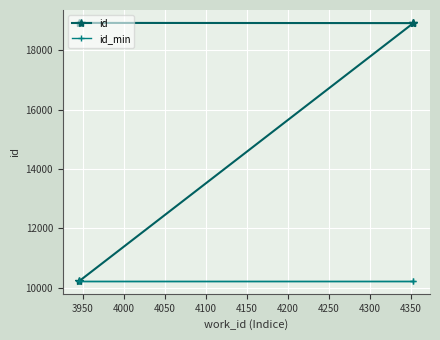

Between 3950 and 4050, which series saw the biggest shift?

id